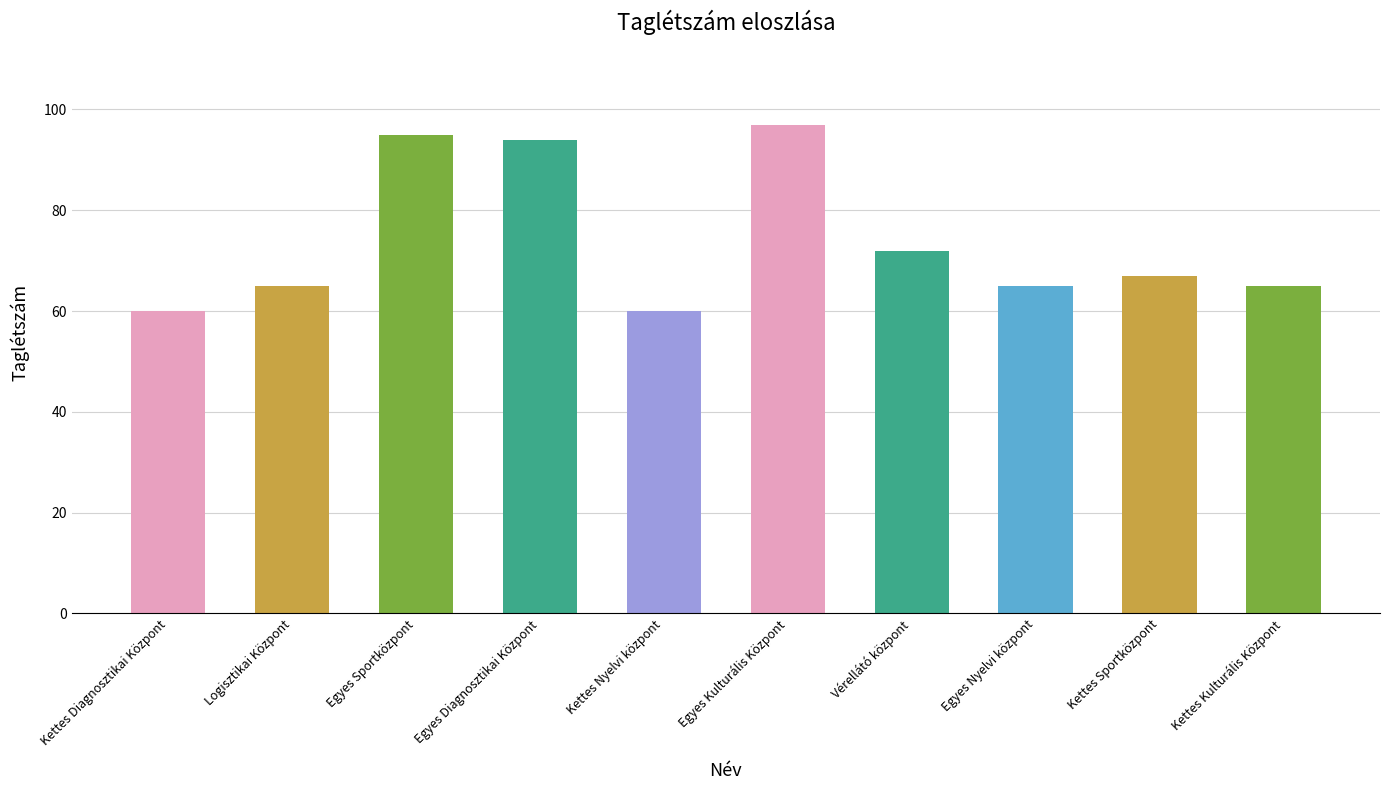

What position from the right is Logisztikai Központ?

9